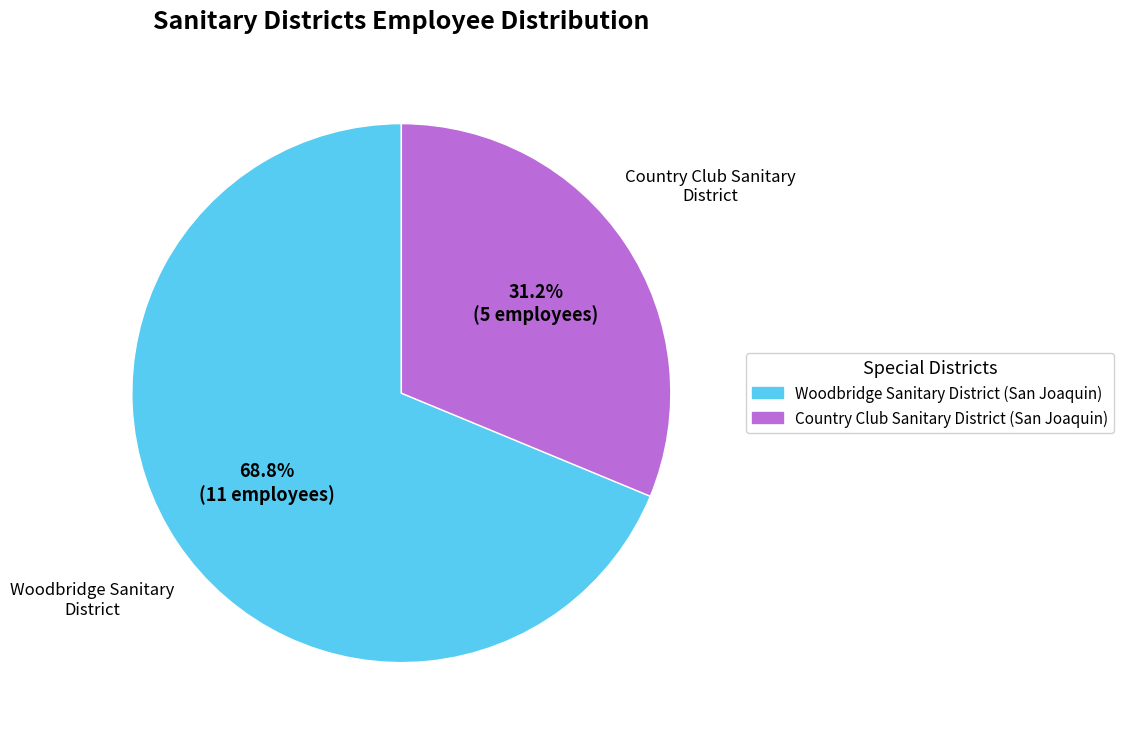

How many slices are in this pie chart?

2